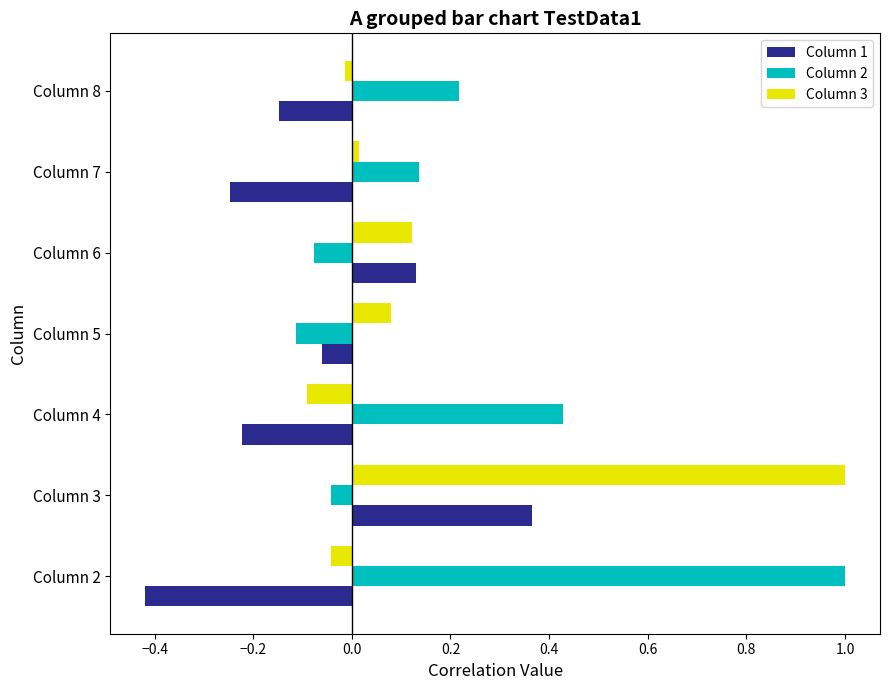

The value of Column 3 at Column 7 is 0.0. True or false?

True